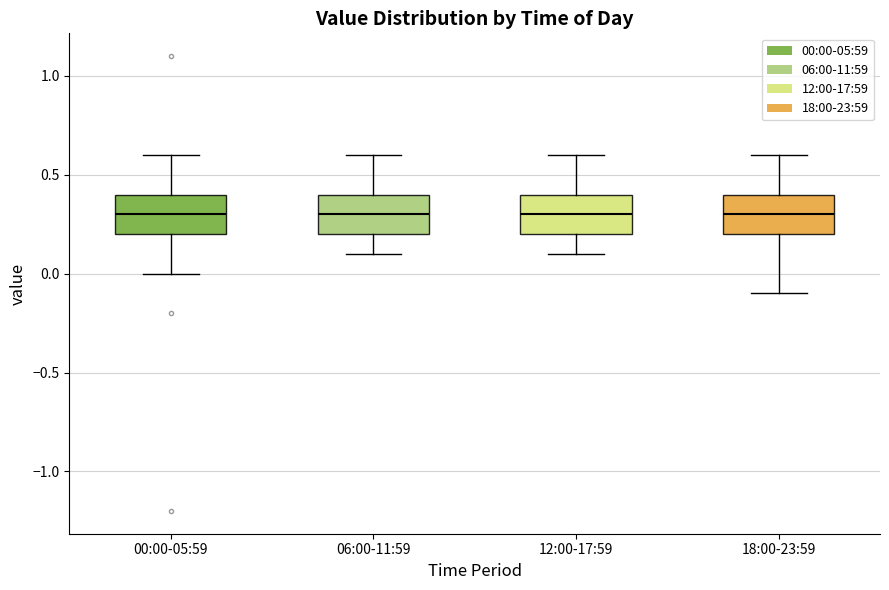

Reading left to right, read every box against the y-axis: the position of its median line, the range the box covers, and the ends of its whiskers. The values are not printed on the chart, so give them approximately, as read against the axis.

00:00-05:59: median 0.3, box 0.2 to 0.4, whiskers 0.0 to 0.6
06:00-11:59: median 0.3, box 0.2 to 0.4, whiskers 0.1 to 0.6
12:00-17:59: median 0.3, box 0.2 to 0.4, whiskers 0.1 to 0.6
18:00-23:59: median 0.3, box 0.2 to 0.4, whiskers -0.1 to 0.6